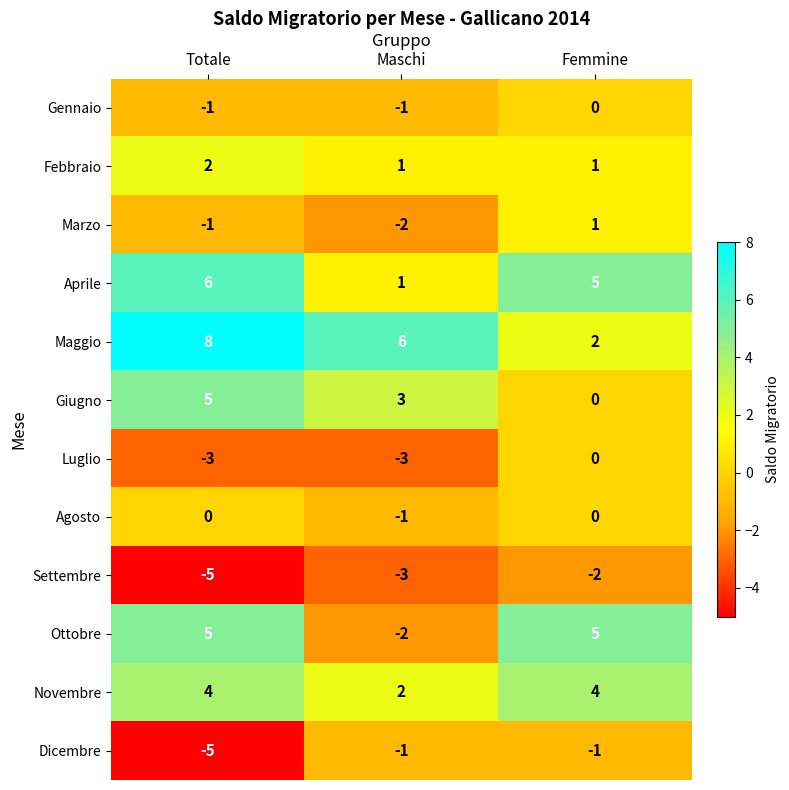

The Dicembre series shows -1 at Femmine. True or false?

True